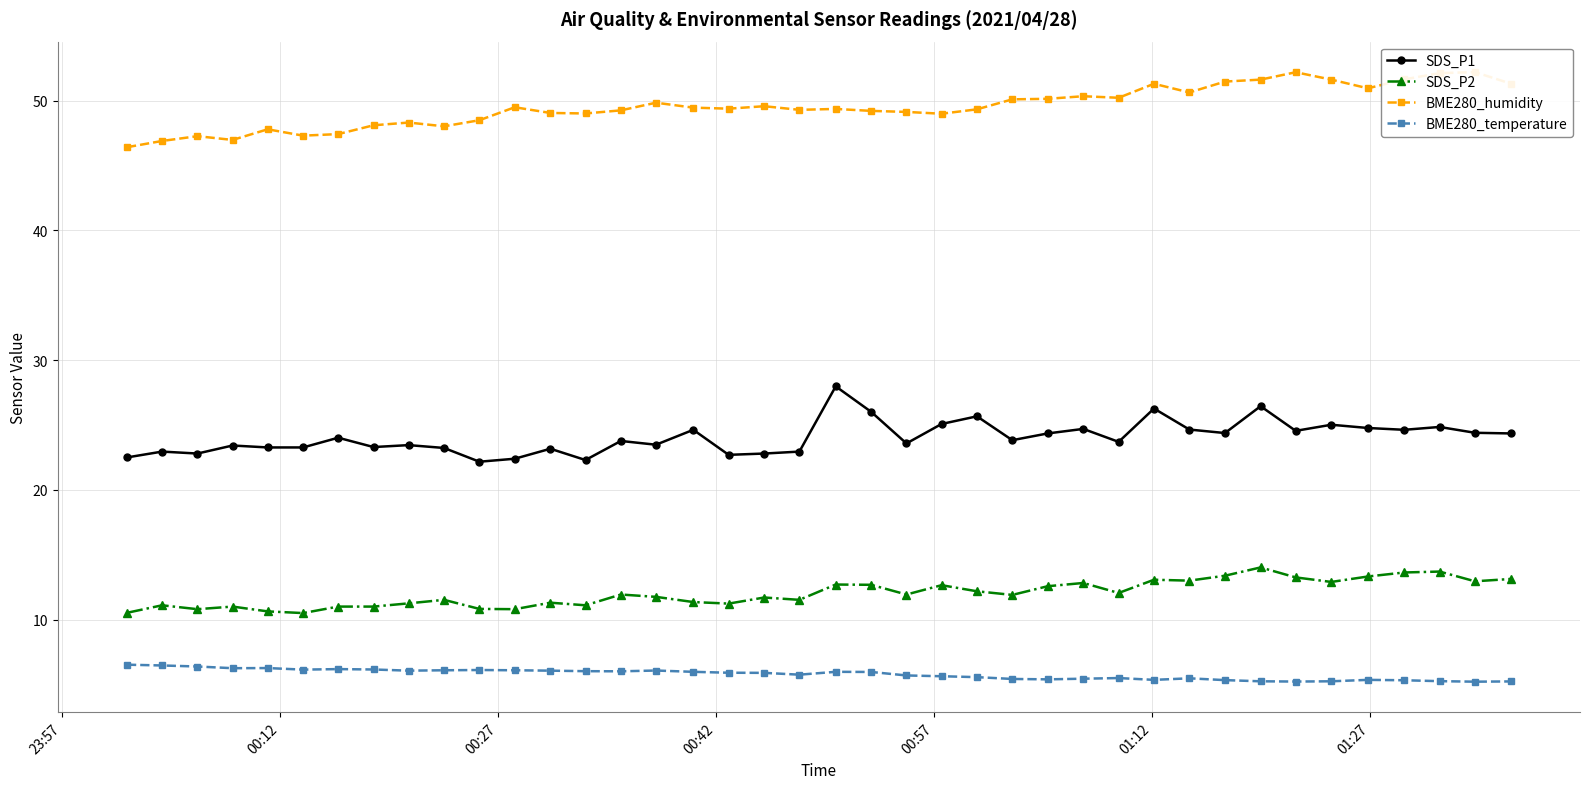

True or false: SDS_P1 and SDS_P2 intersect in this chart.

False